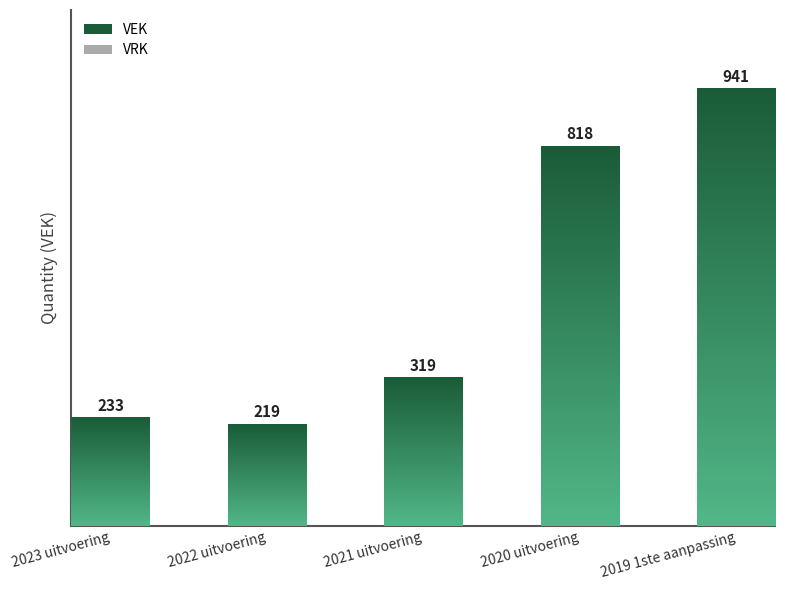

Is it true that VEK equals 104 at 2021 uitvoering?

False